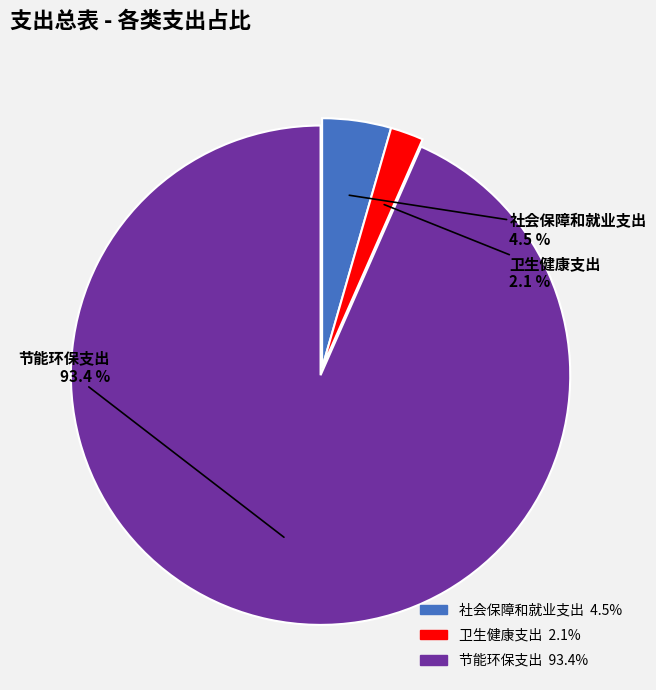

Is 节能环保支出 the majority of the pie?

Yes